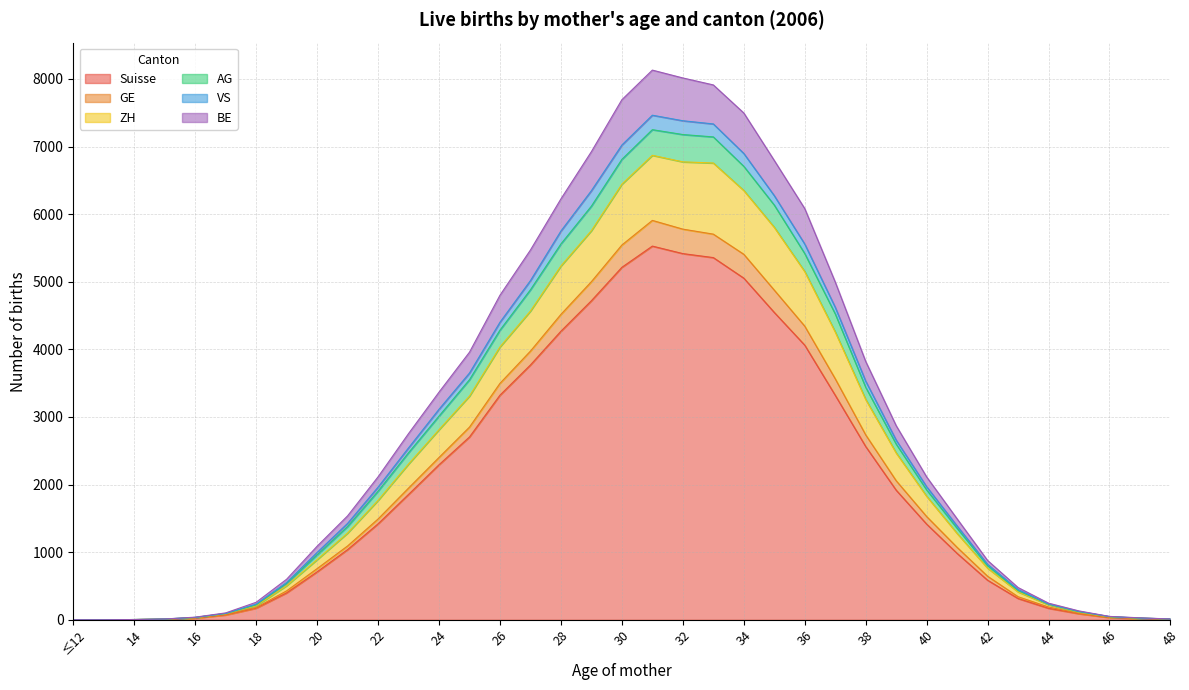

Does the chart have visible grid lines?

Yes